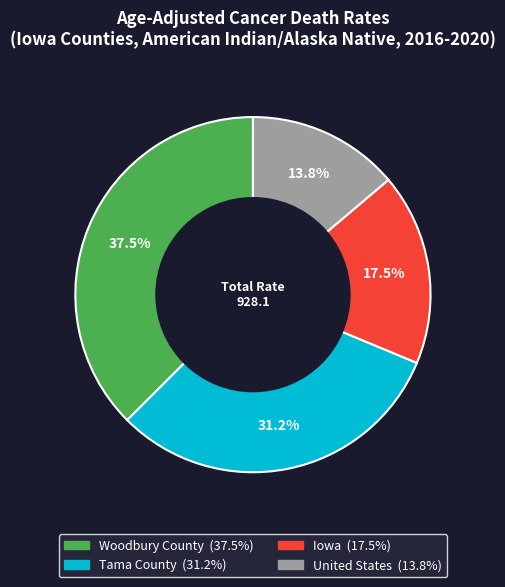

Approximately how many times larger is the value at Iowa compared to Woodbury County?

0.5